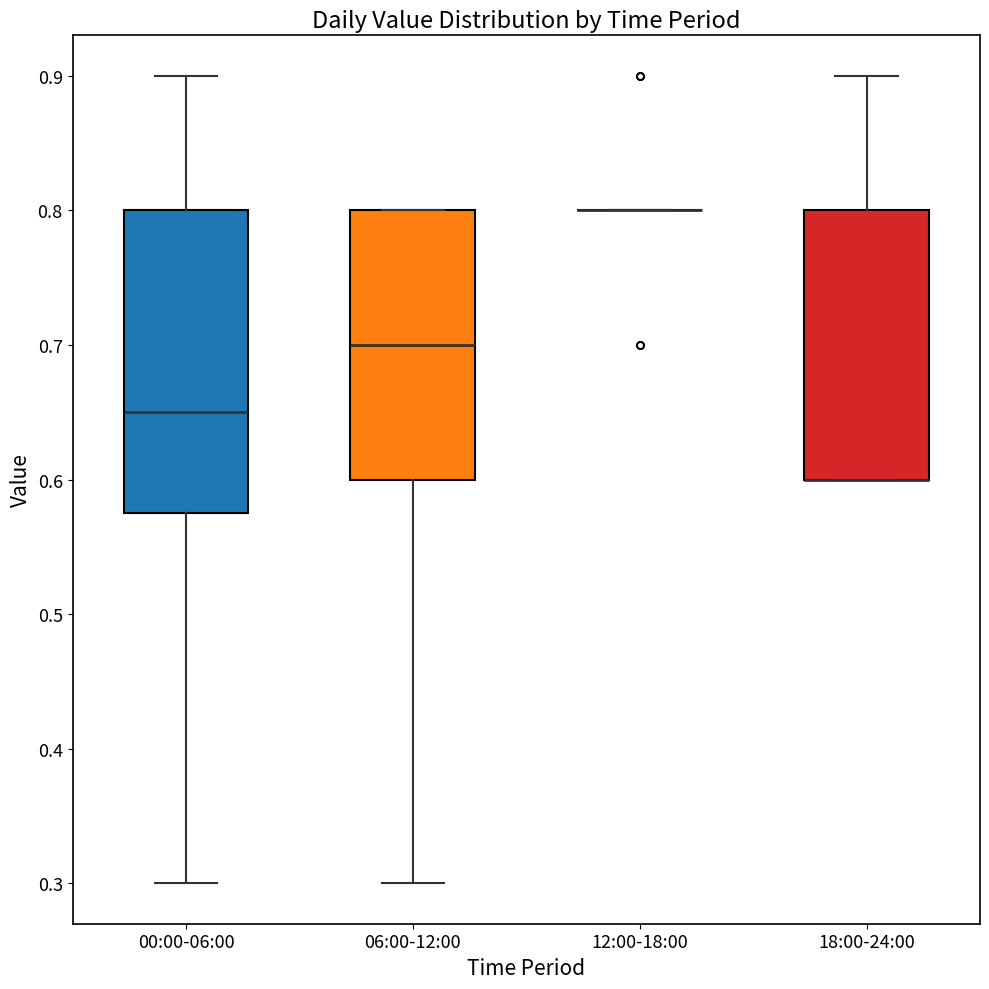

Reading left to right, transcribe this box plot: for each box, give where its median line is, the range the box spans, and where its two whiskers end, as read against the y-axis. The values are not printed on the chart, so give them approximately, as read against the axis.

00:00-06:00: median 0.65, box 0.58 to 0.80, whiskers 0.30 to 0.90
06:00-12:00: median 0.70, box 0.60 to 0.80, whiskers 0.30 to 0.80
12:00-18:00: box collapsed to a line at 0.80, whiskers 0.80 to 0.80
18:00-24:00: median 0.60 (drawn on the box's lower edge), box 0.60 to 0.80, whiskers 0.60 to 0.90